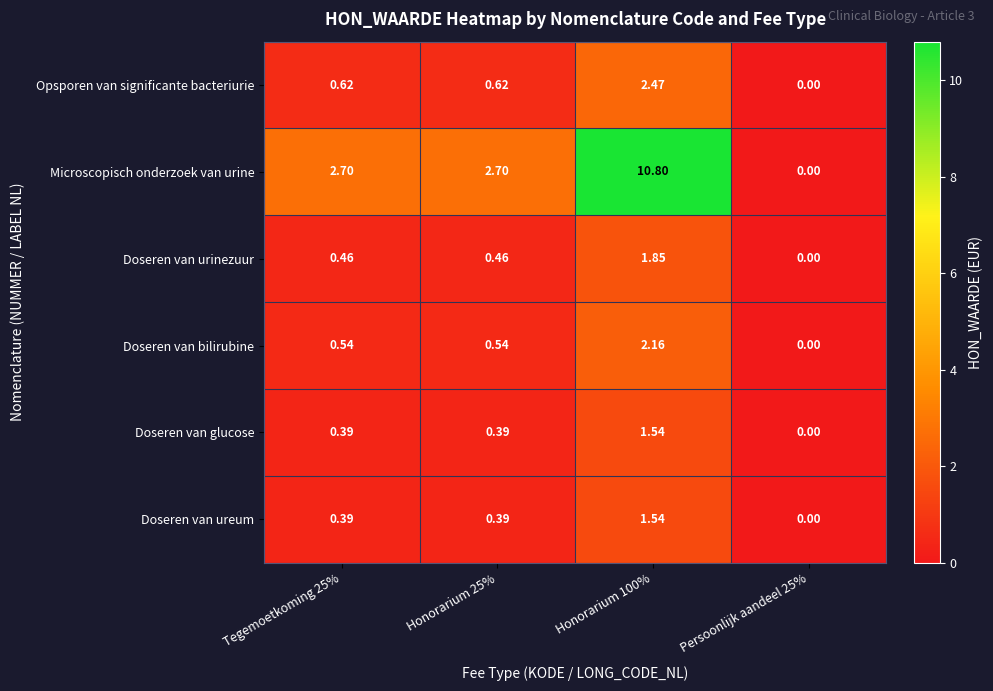

How many categories are shown in the chart?

4